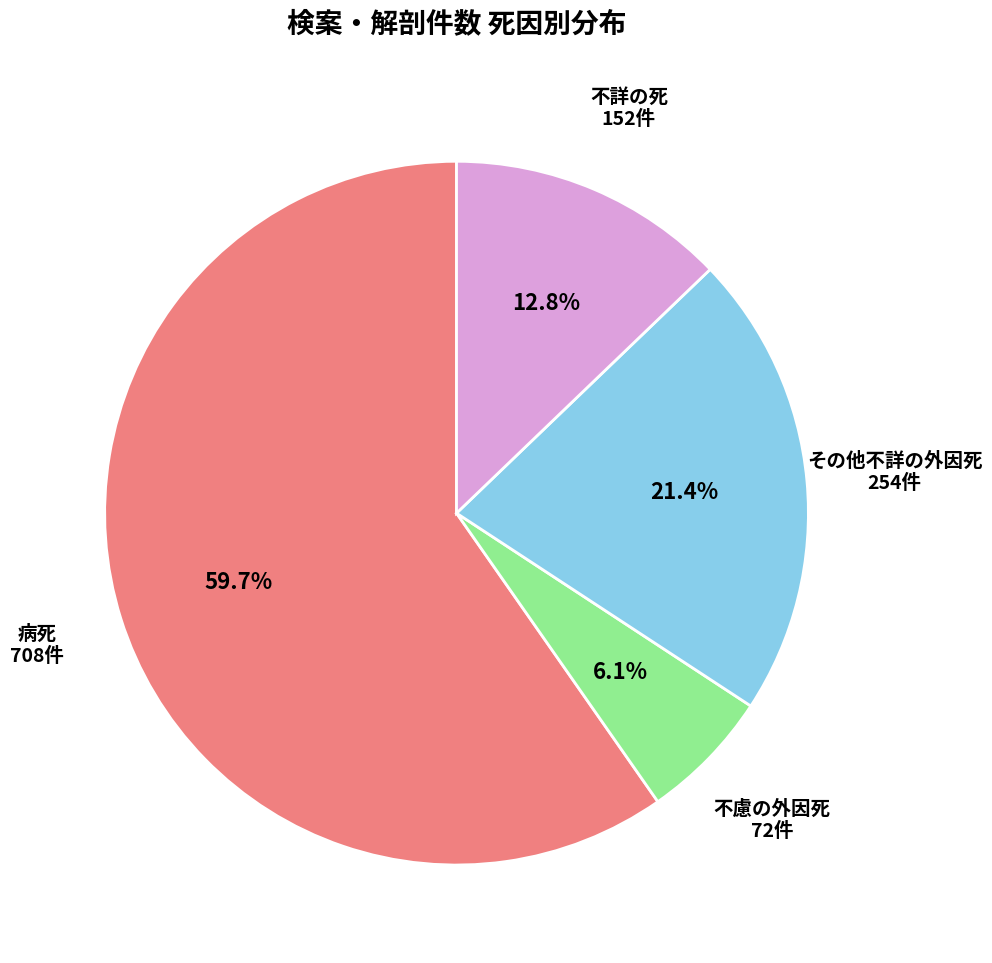

Is there any slice that represents more than half of the pie?

Yes